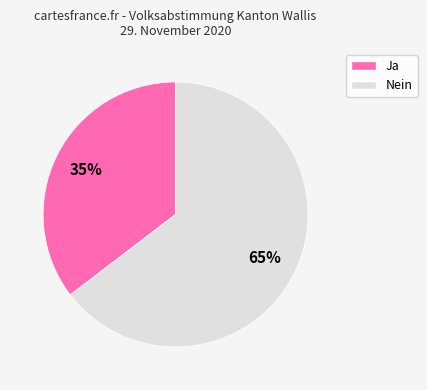

Does any single category account for the majority?

Yes